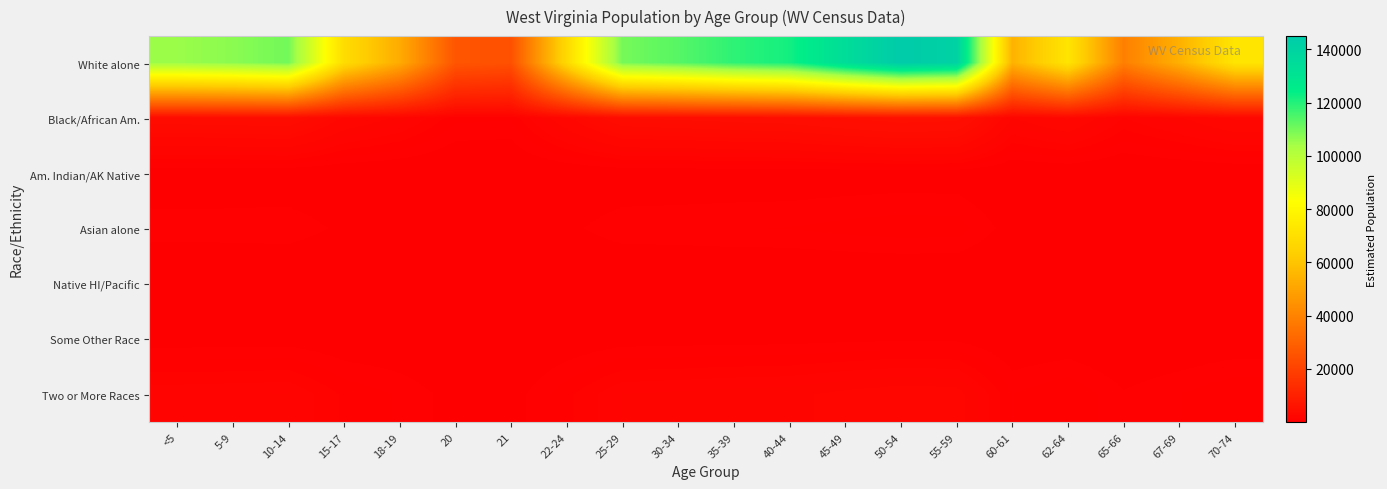

Which has a higher value, 45-49 or 5-9?

45-49